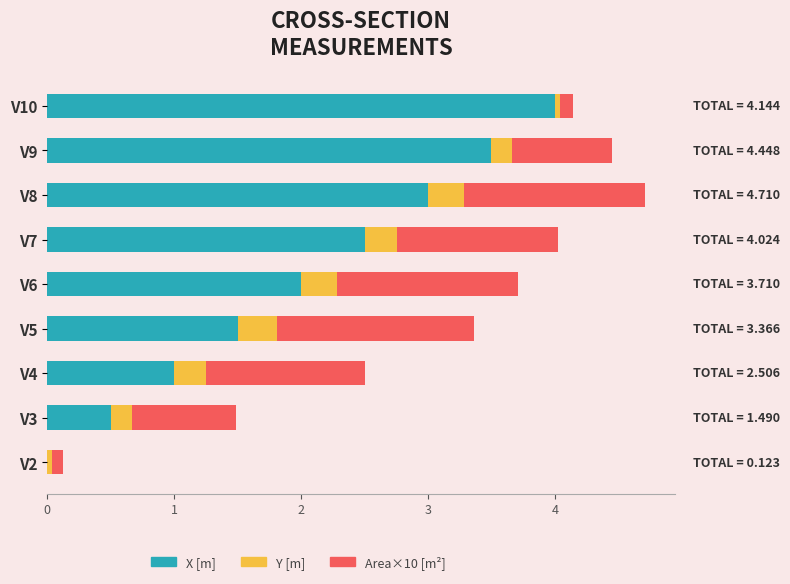

What is the sum of all X [m] values?

18.0